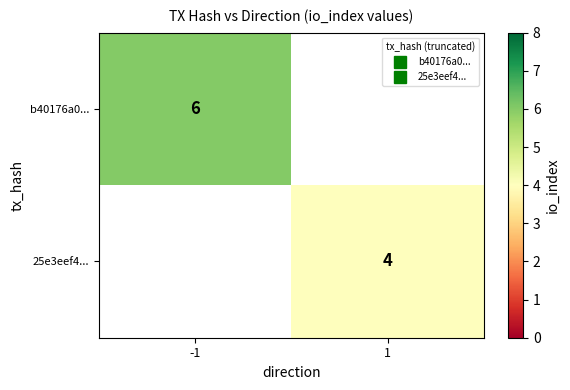

True or false: 25e3eef4... has a value of 6.4 at 1.

False